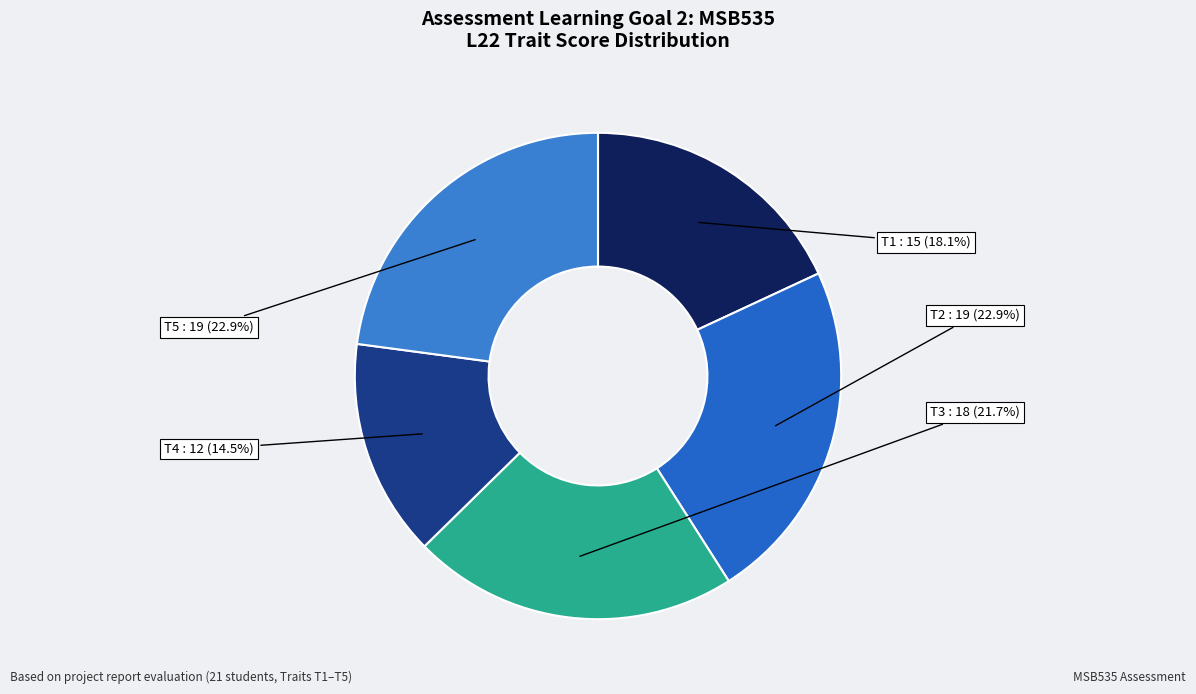

Combined, do T2 and T3 account for over 50%?

No